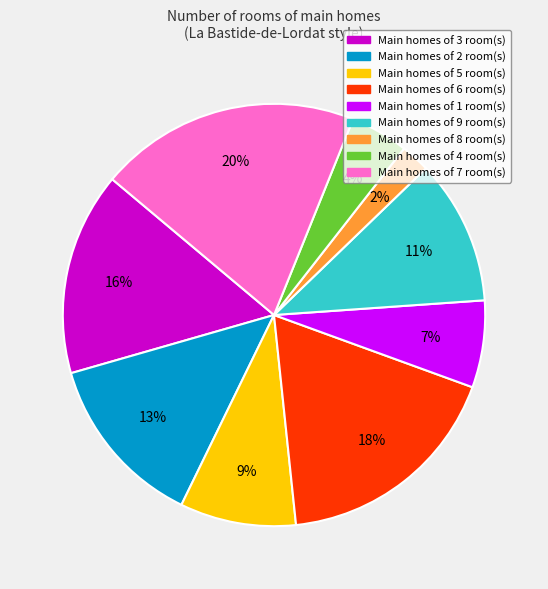

Does any single category account for the majority?

No